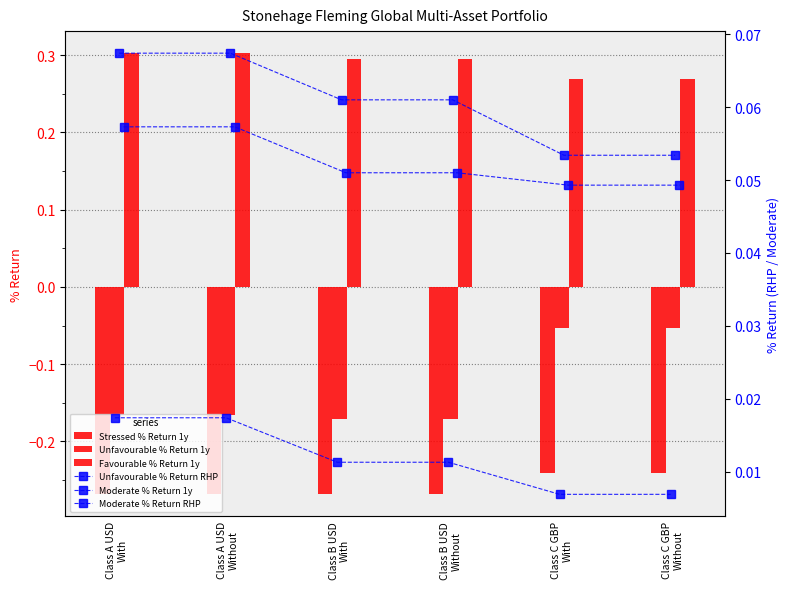

How many categories are shown in the chart?

6